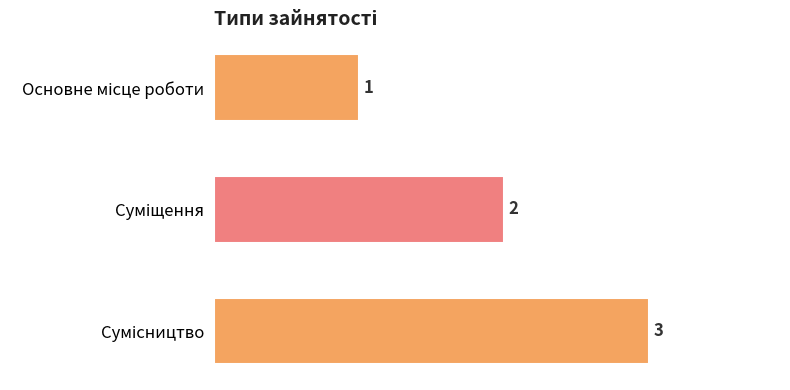

How many values are between 1 and 3?

3